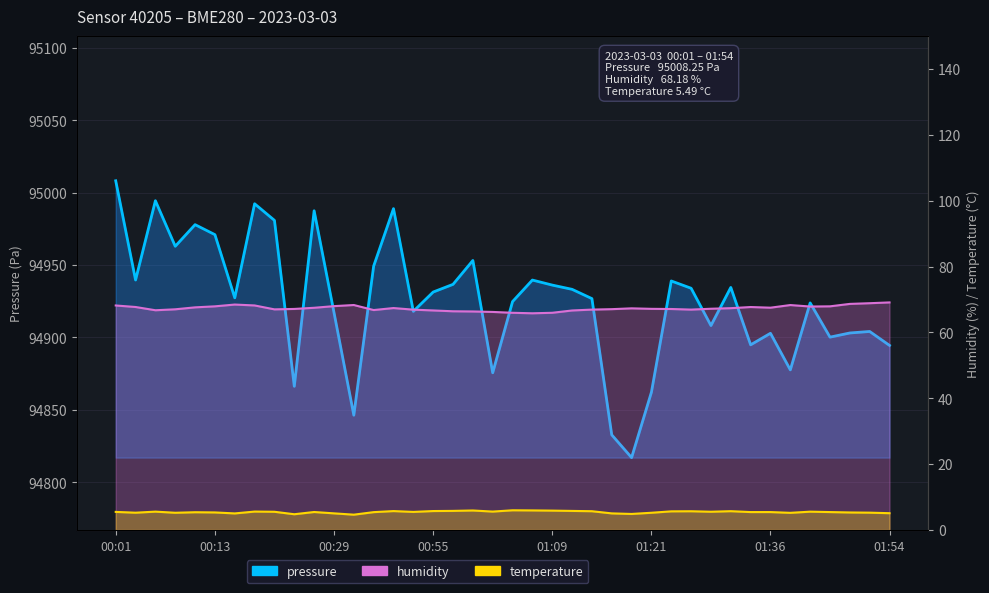

At 00:13, list the series in order from largest to smallest.

pressure, humidity, temperature